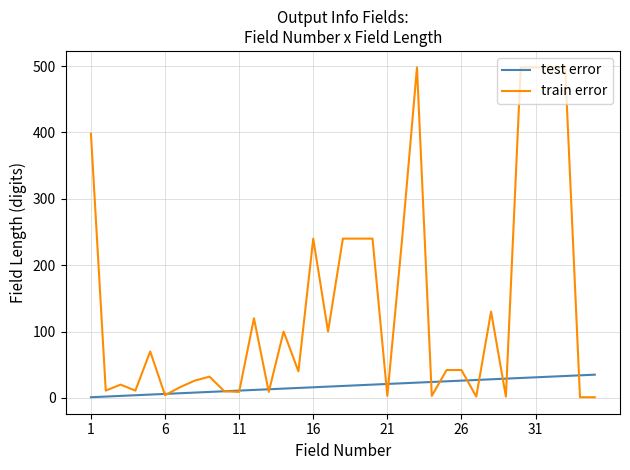

What is the greatest value displayed?

498